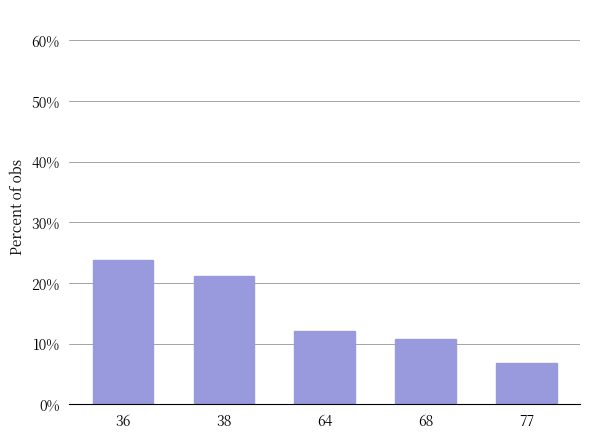

What is the sum of the values at 36 and 68?

34.5